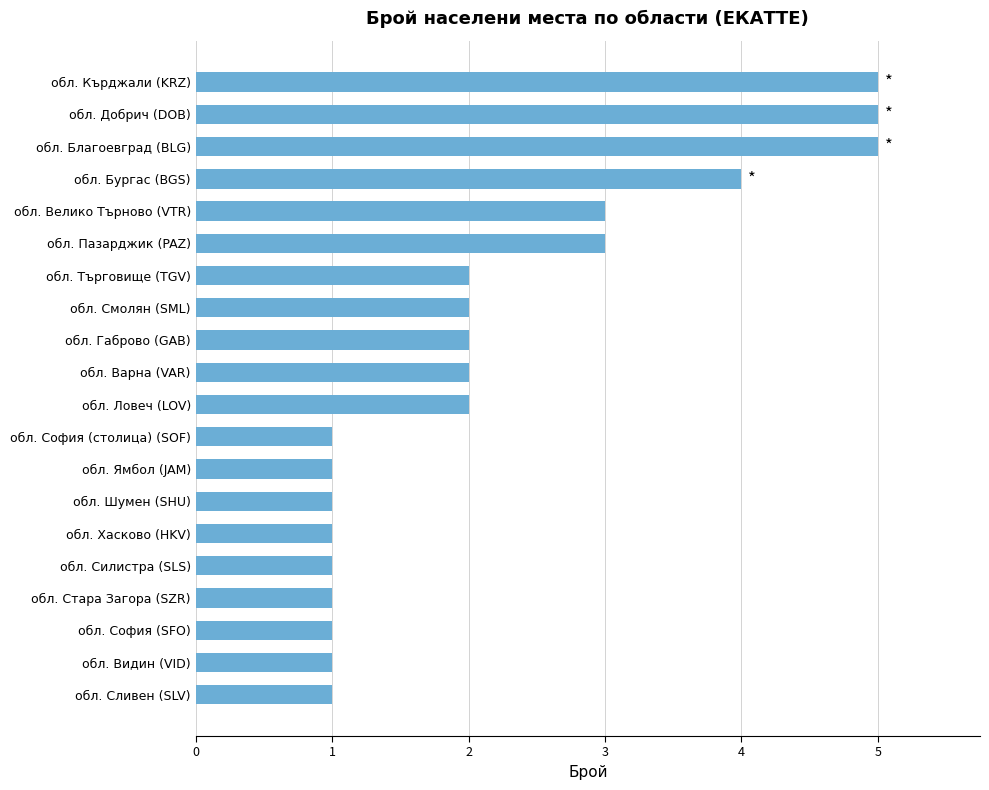

What is the difference between the maximum and second lowest values?

4